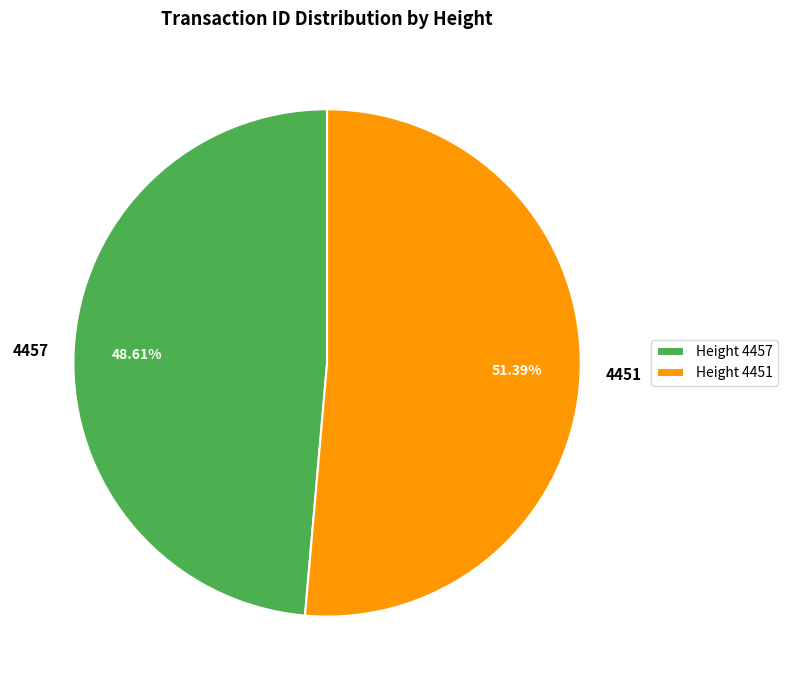

Which slice is the smallest?

4457